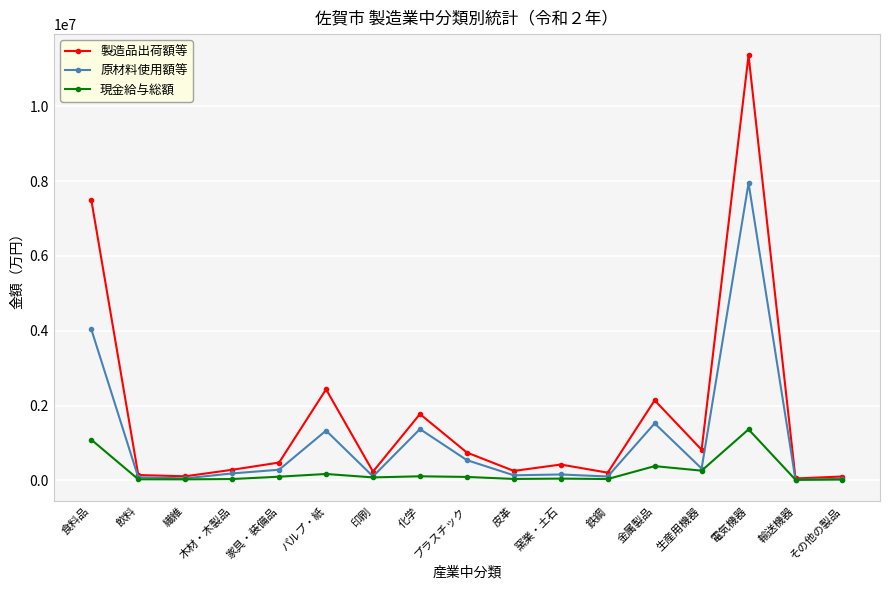

True or false: 原材料使用額等 has more than 1 points higher than both neighbors.

True